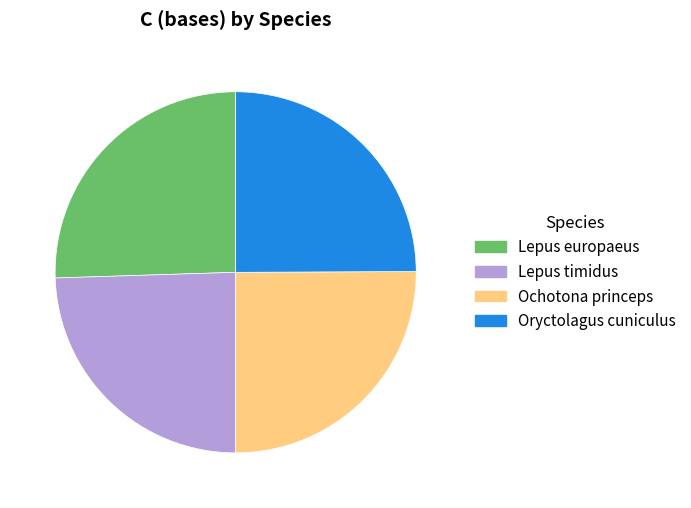

True or false: Lepus europaeus accounts for 37% of the total.

False